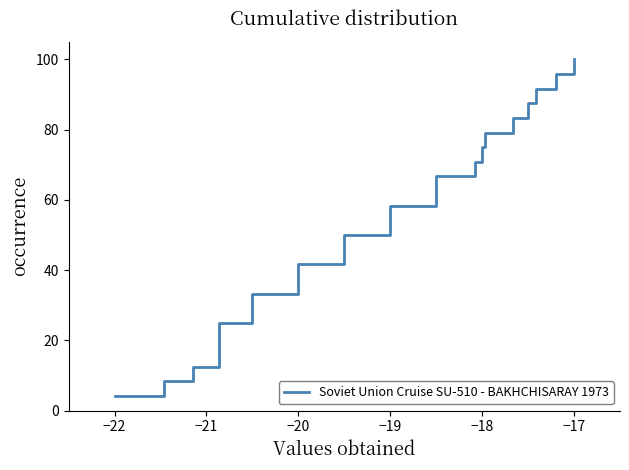

What is the difference between the maximum and minimum values?

95.8